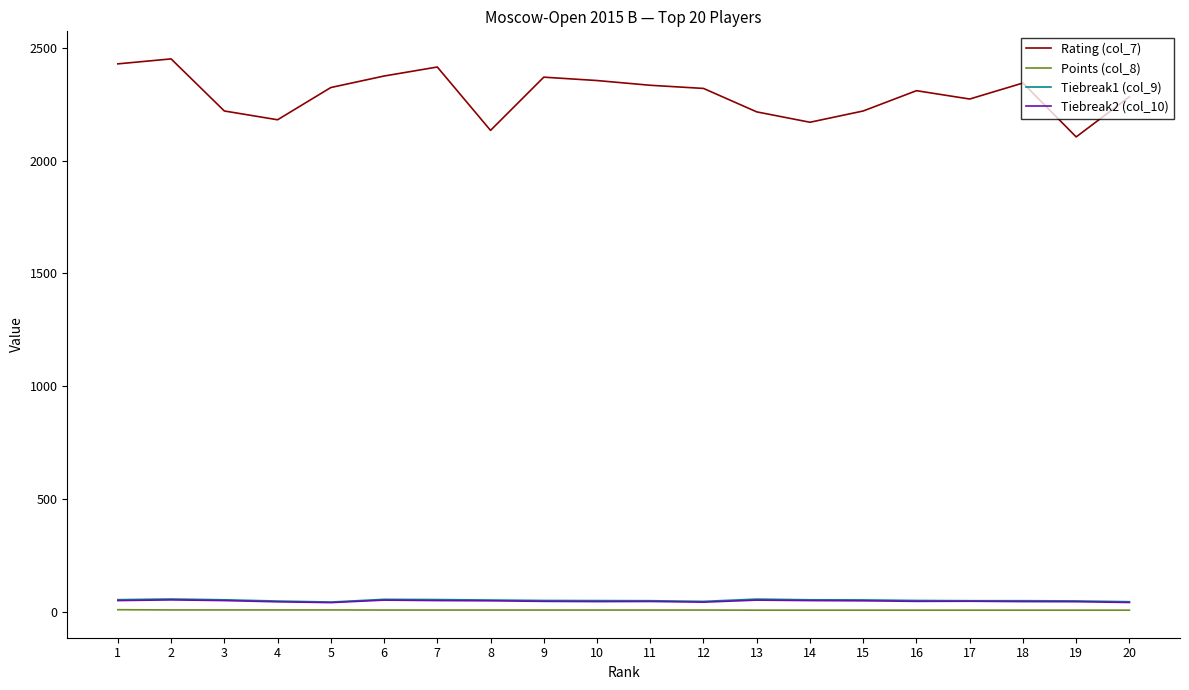

What is the total value across all series at 16?

2410.0